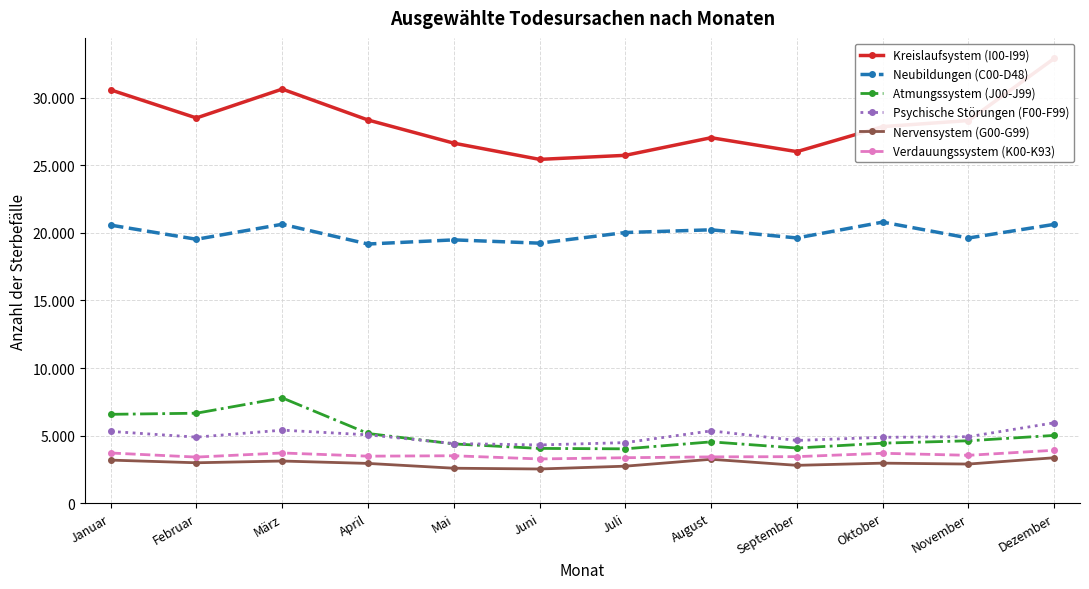

Where does the Psychische Störungen (F00-F99) series first go above 4921?

Januar